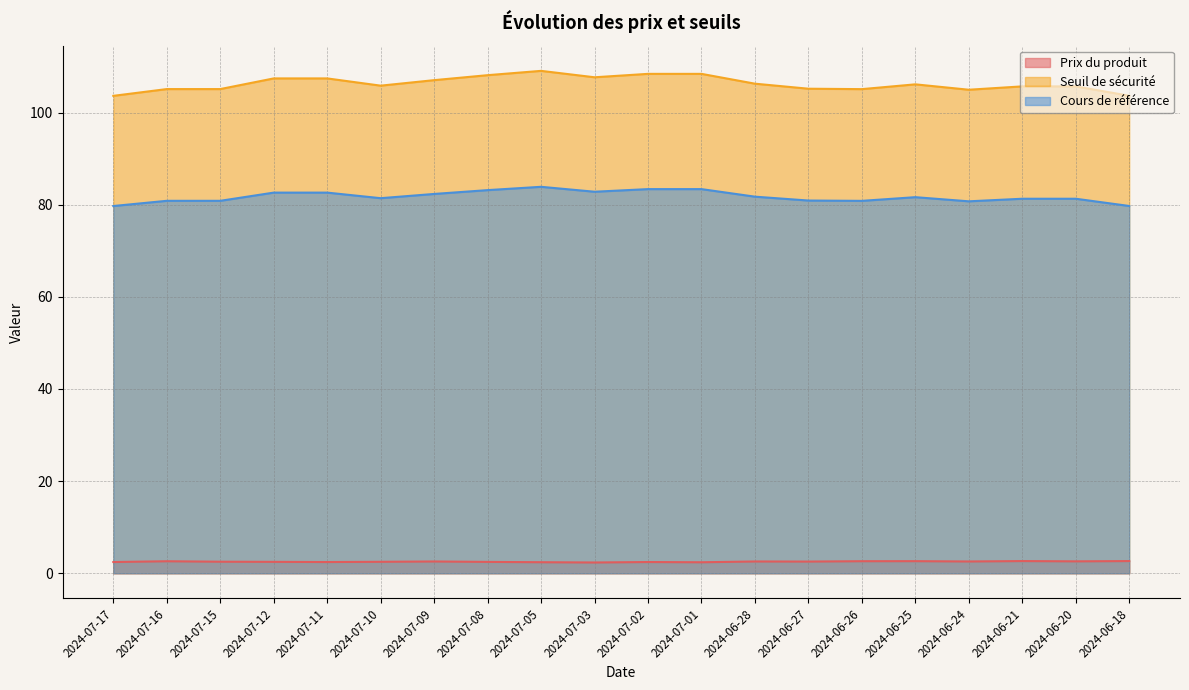

Reading right to left, what are all the values shown in this chart?

Prix du produit: 2024-06-18=2.6	2024-06-20=2.6	2024-06-21=2.6	2024-06-24=2.6	2024-06-25=2.6	2024-06-26=2.6	2024-06-27=2.5	2024-06-28=2.6	2024-07-01=2.4	2024-07-02=2.4	2024-07-03=2.3	2024-07-05=2.4	2024-07-08=2.5	2024-07-09=2.6	2024-07-10=2.5	2024-07-11=2.4	2024-07-12=2.5	2024-07-15=2.5	2024-07-16=2.6	2024-07-17=2.4
Seuil de sécurité: 2024-06-18=103.6	2024-06-20=105.7	2024-06-21=105.7	2024-06-24=104.9	2024-06-25=106.1	2024-06-26=105.1	2024-06-27=105.2	2024-06-28=106.3	2024-07-01=108.4	2024-07-02=108.4	2024-07-03=107.7	2024-07-05=109.0	2024-07-08=108.1	2024-07-09=107.0	2024-07-10=105.8	2024-07-11=107.4	2024-07-12=107.4	2024-07-15=105.1	2024-07-16=105.1	2024-07-17=103.6
Cours de référence: 2024-06-18=79.7	2024-06-20=81.3	2024-06-21=81.3	2024-06-24=80.7	2024-06-25=81.6	2024-06-26=80.8	2024-06-27=80.9	2024-06-28=81.7	2024-07-01=83.4	2024-07-02=83.4	2024-07-03=82.8	2024-07-05=83.9	2024-07-08=83.2	2024-07-09=82.3	2024-07-10=81.4	2024-07-11=82.6	2024-07-12=82.6	2024-07-15=80.8	2024-07-16=80.8	2024-07-17=79.7